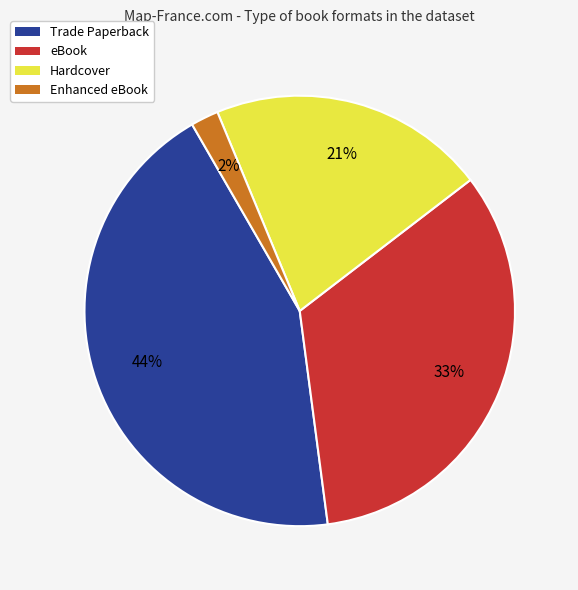

What is the largest slice in the pie chart?

Trade Paperback